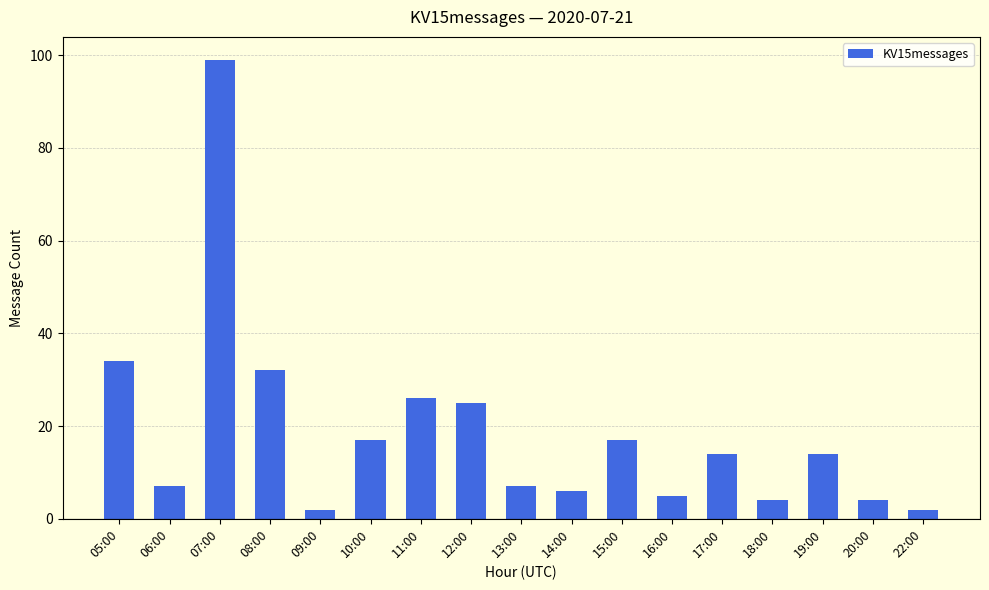

What is the label of the 10th bar from the right?

12:00